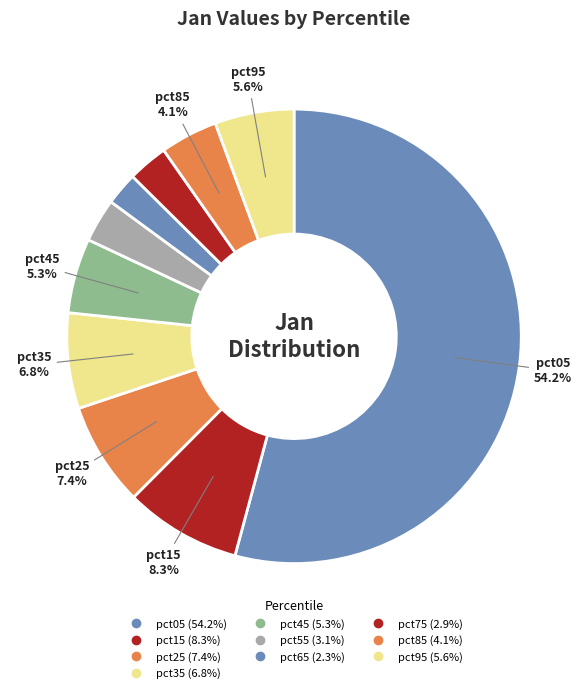

How many segments does this pie chart have?

10